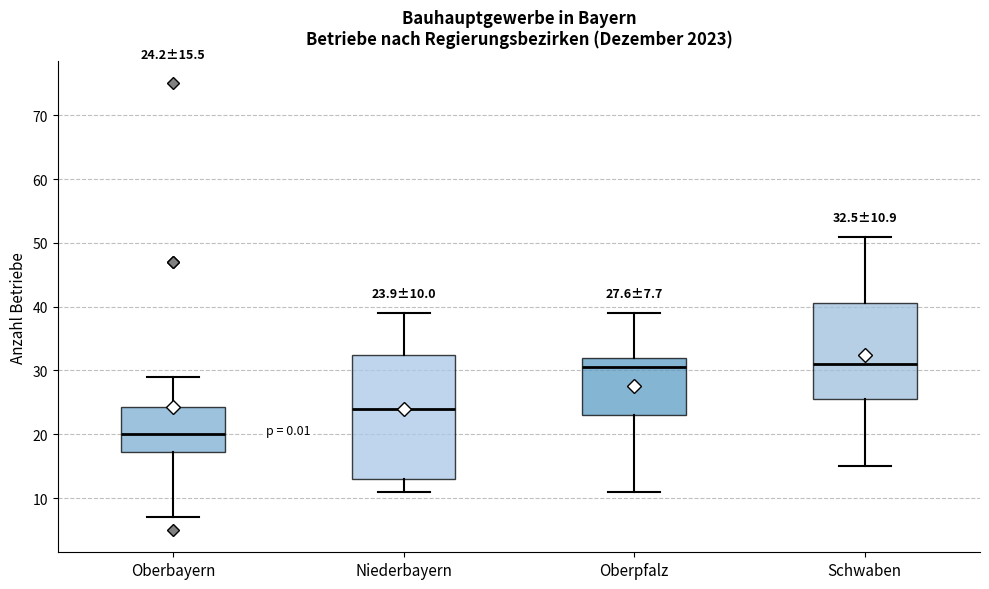

Which box has the lowest median line?

Oberbayern